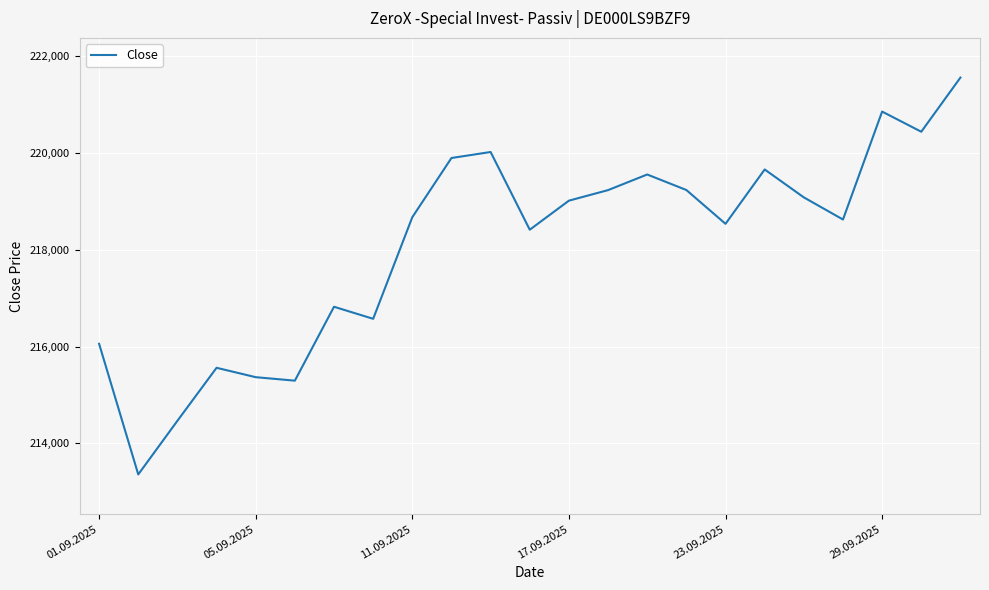

What is the difference between the maximum and minimum values?

8206